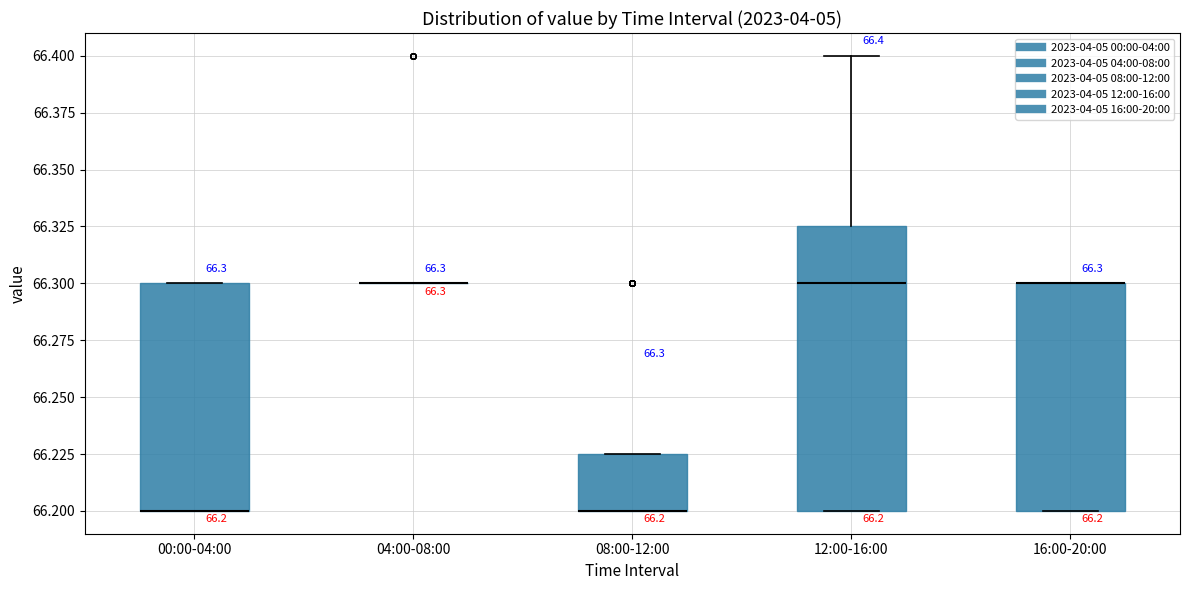

Which box is the tallest, from its lower edge to its upper edge?

12:00-16:00